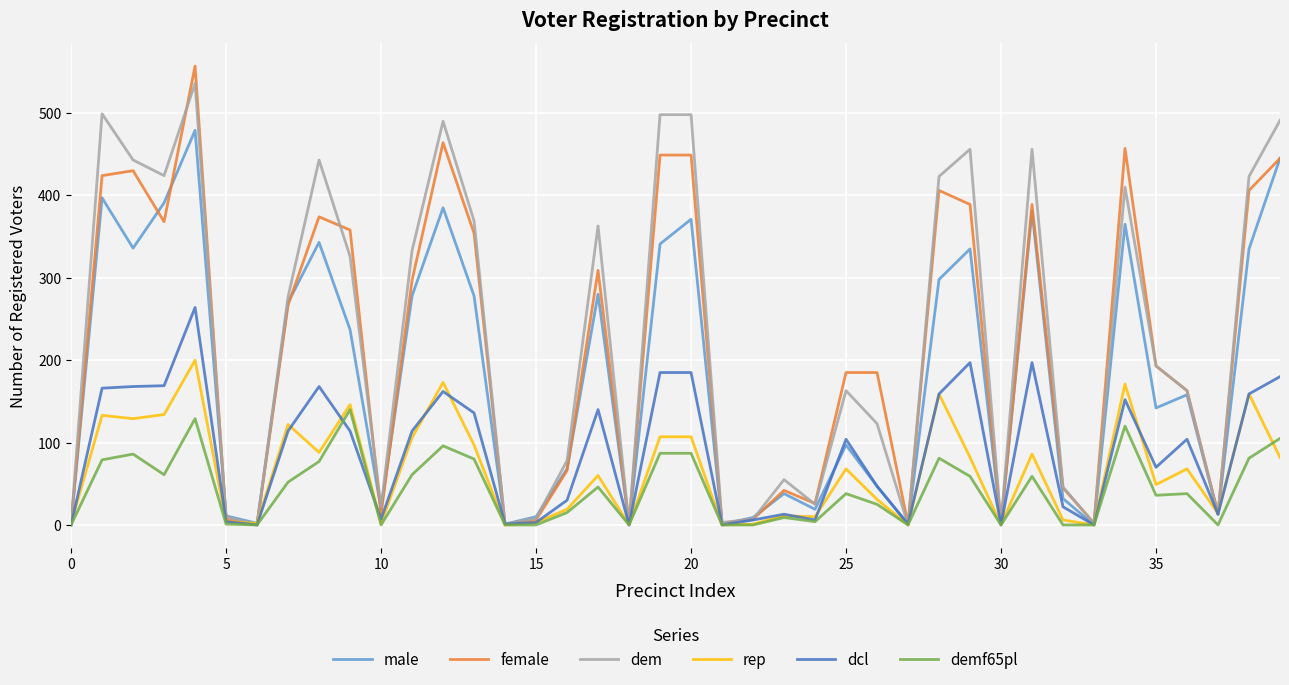

What are all the series names shown in the legend?

male, female, dem, rep, dcl, demf65pl